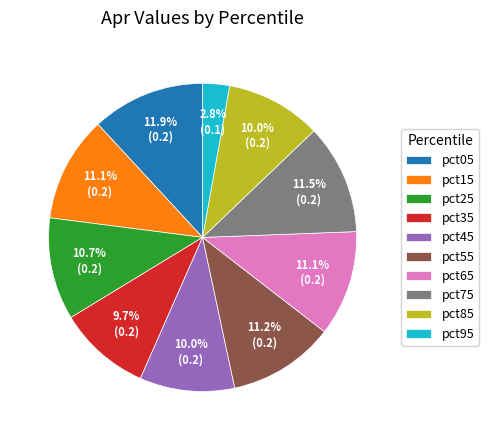

To the nearest percent, what portion does pct85 represent?

10%